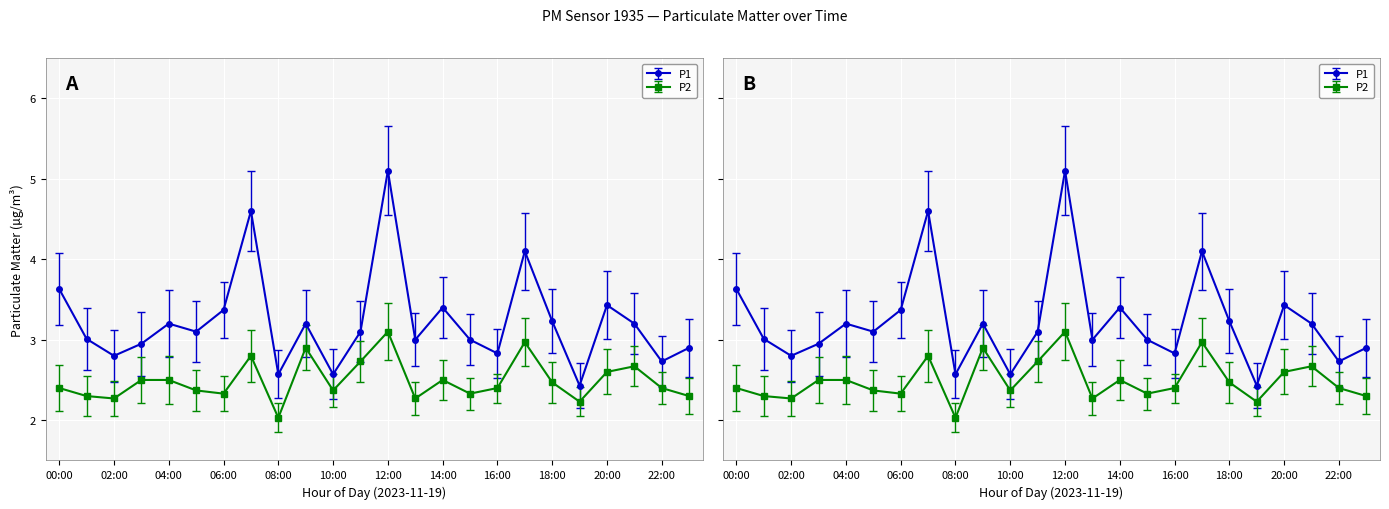

True or false: P2 and P1 cross at least once.

False